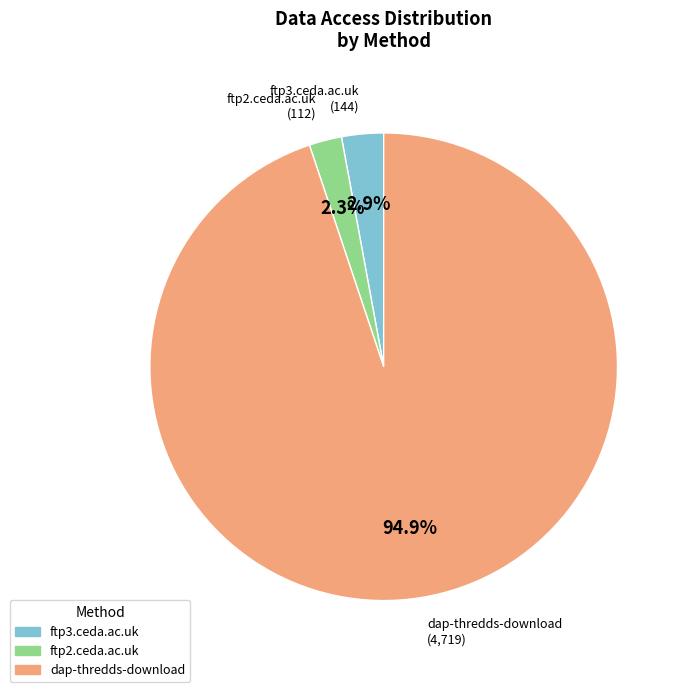

Count the number of slices in the pie.

3